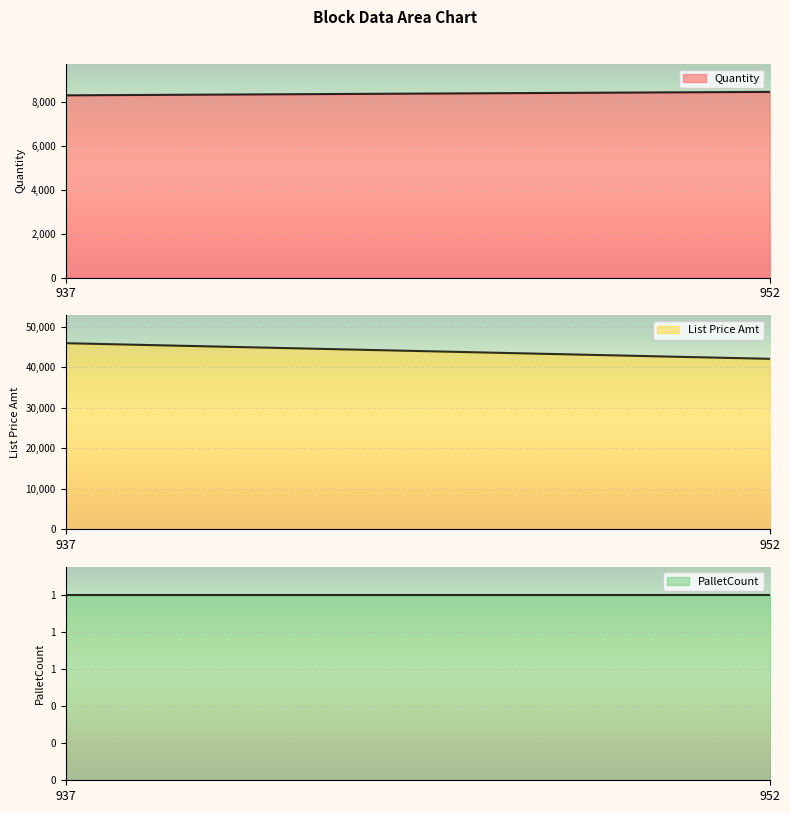

What is the value of the Quantity point at the 2nd from the left?

8480.0